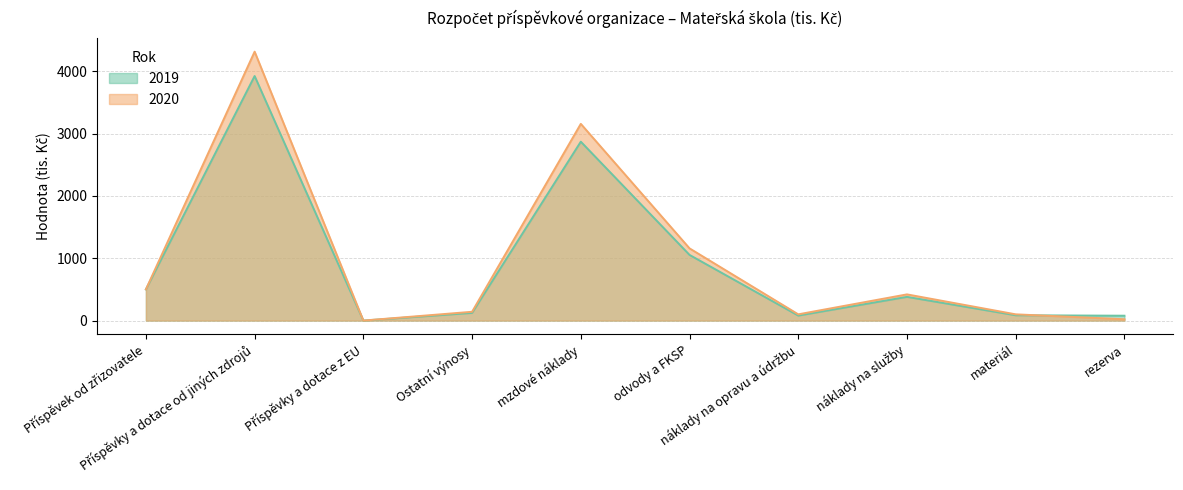

What is the difference between the highest and lowest values at náklady na služby?

40